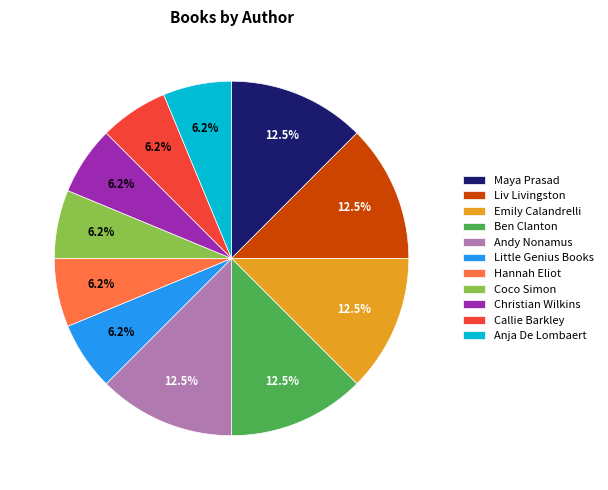

Is Christian Wilkins the majority of the pie?

No